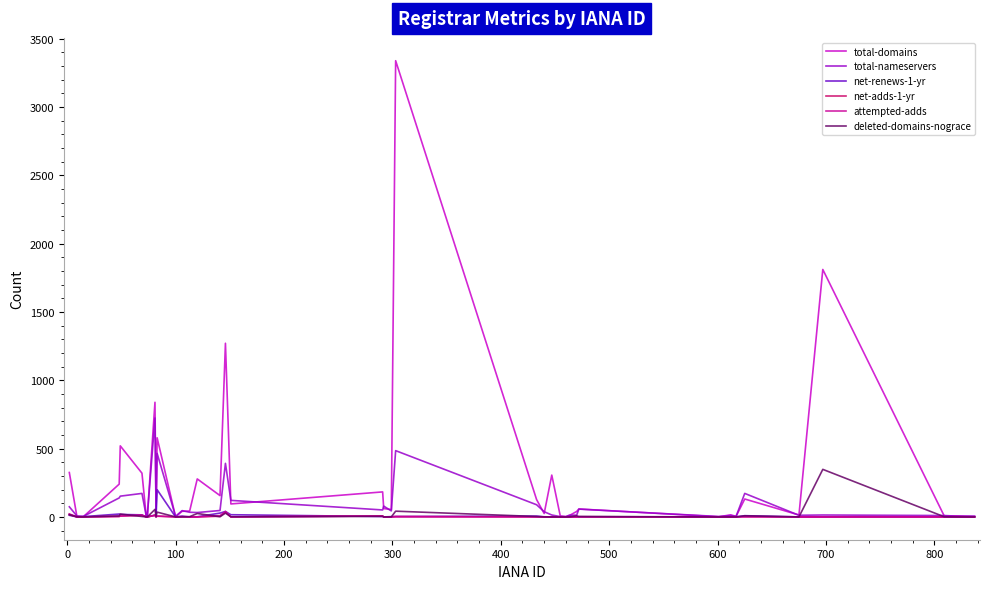

Does the chart display data point markers on the line(s)?

No